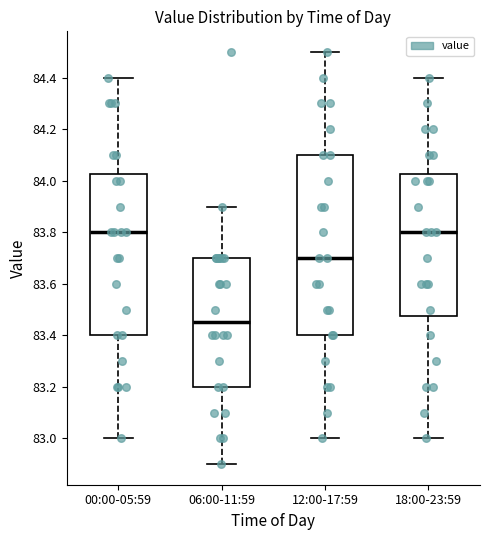

Where is the upper edge of the box for 12:00-17:59 on the y-axis? The values are not printed on the chart, so give them approximately, as read against the axis.

84.10